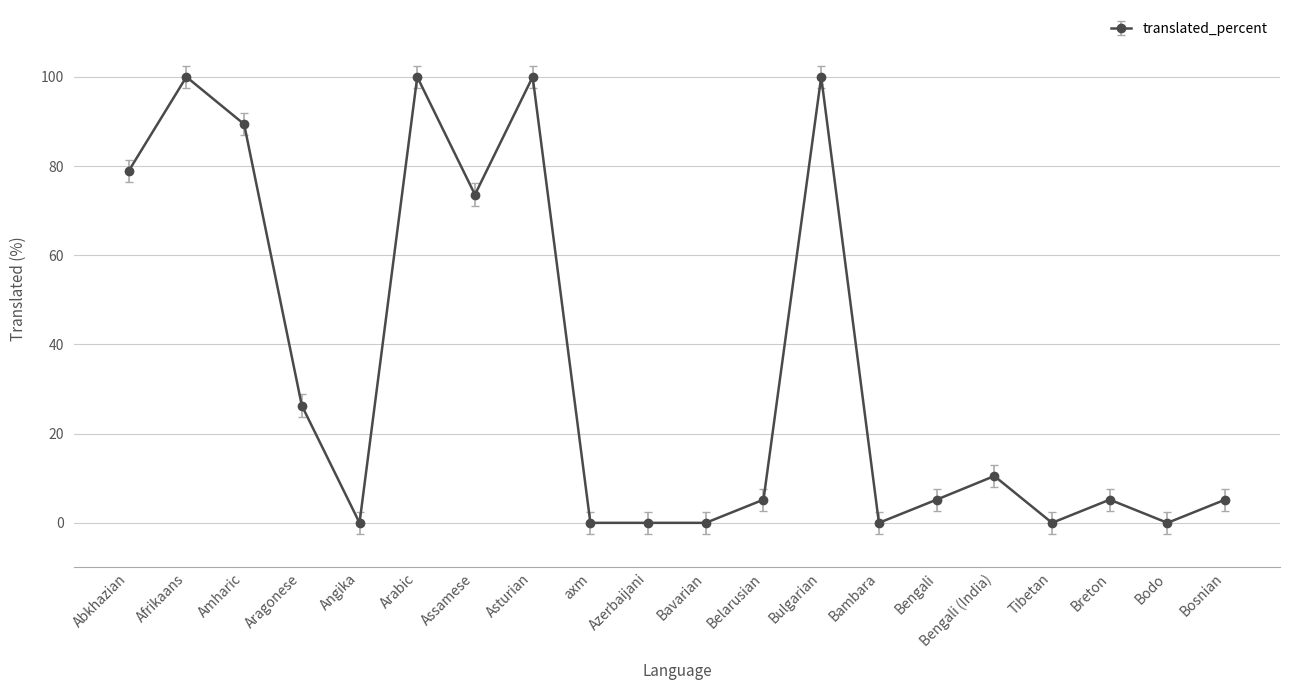

What position from the right is Angika?

16